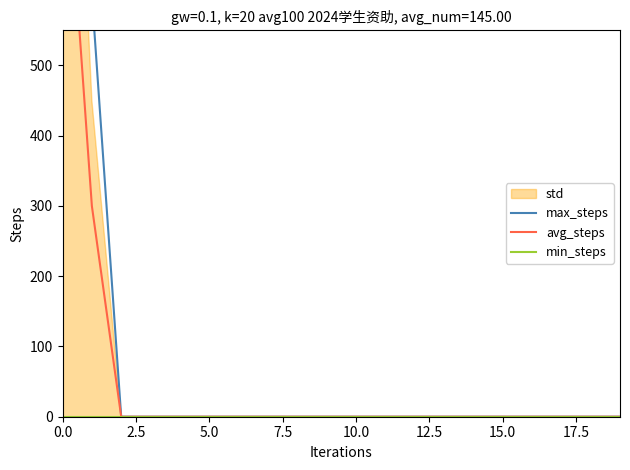

At 5.0, list the series in order from smallest to largest.

max_steps, avg_steps, min_steps